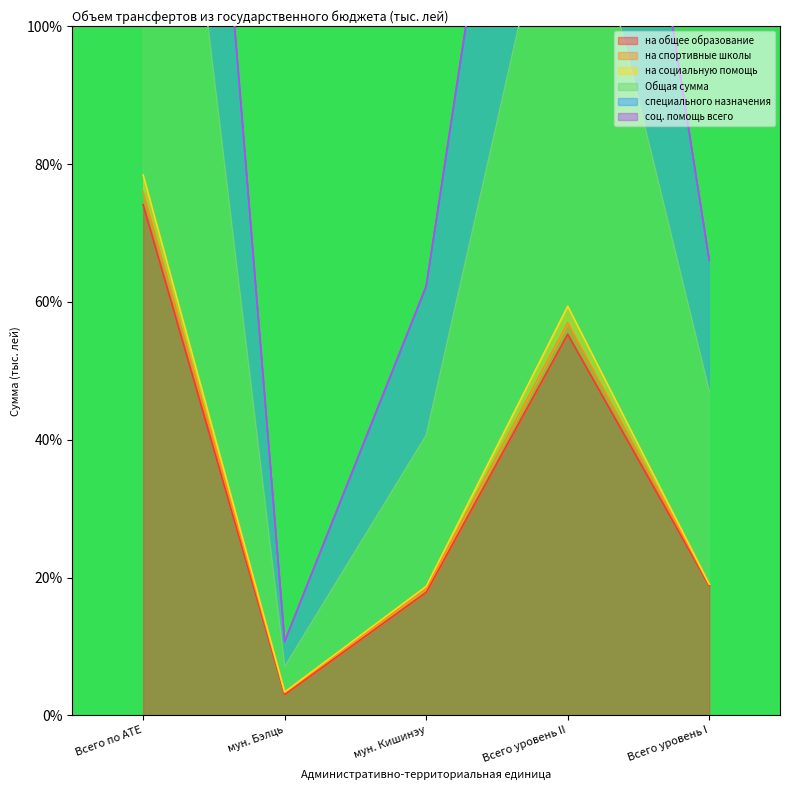

The value of на общее образование at Всего по АТЕ is 74.1. True or false?

True